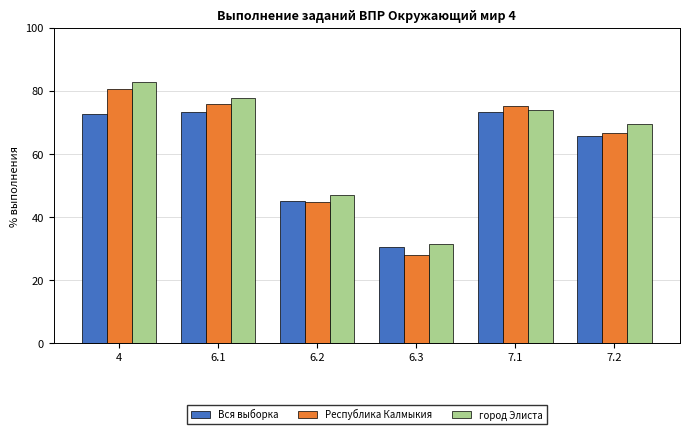

Between 4 and 6.3, which series saw the biggest shift?

Республика Калмыкия